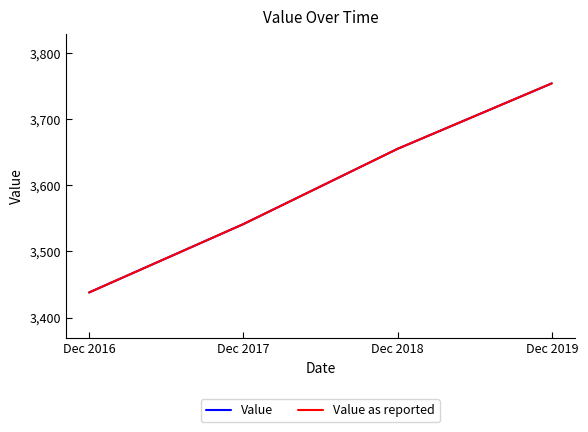

What is the difference between the maximum and minimum values in the Value series?

316.0